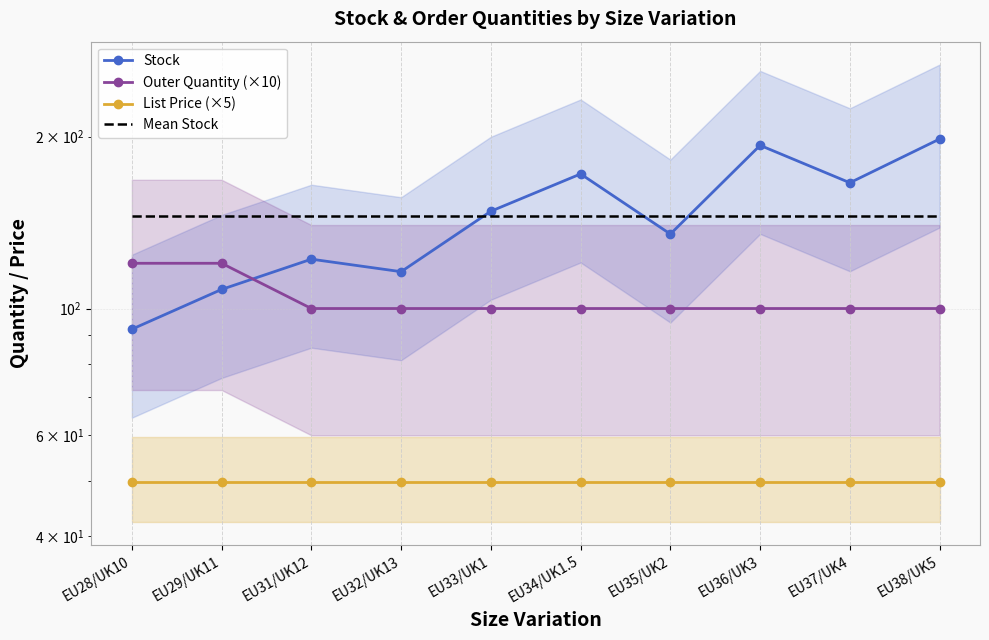

What is the average value of the Mean Stock series?

145.0